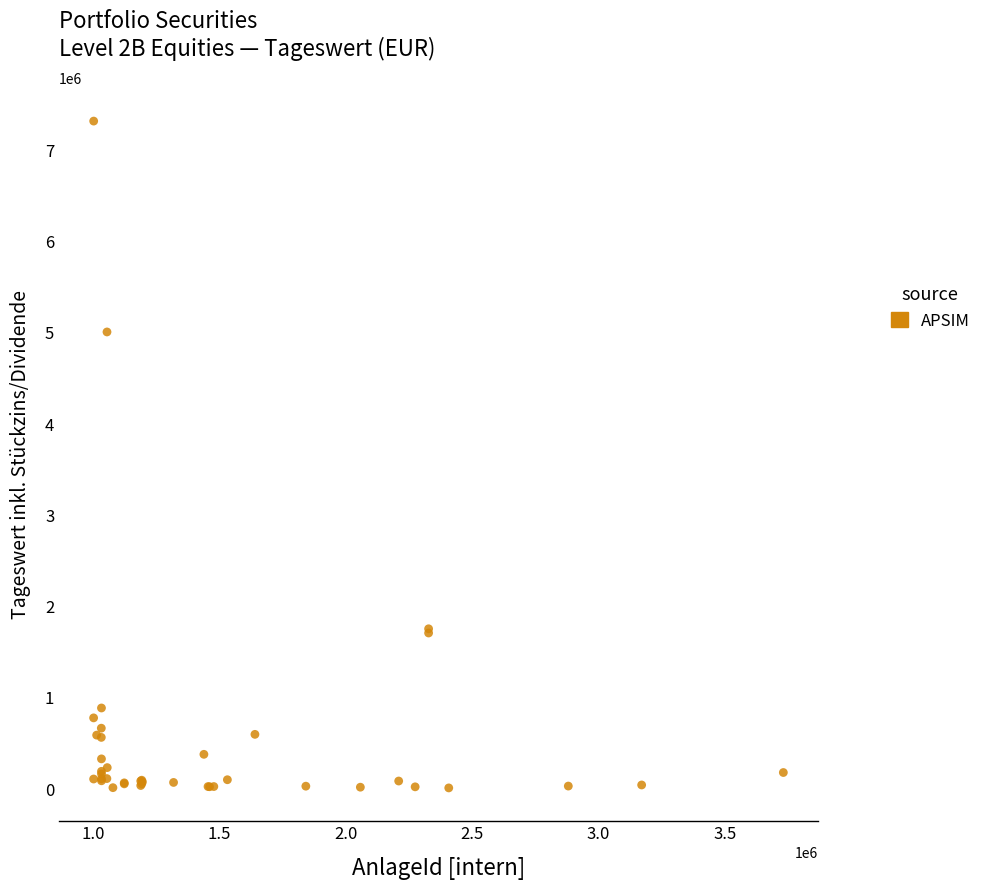

What Y value in the scatter plot is closest to 3666761?

5009513.0